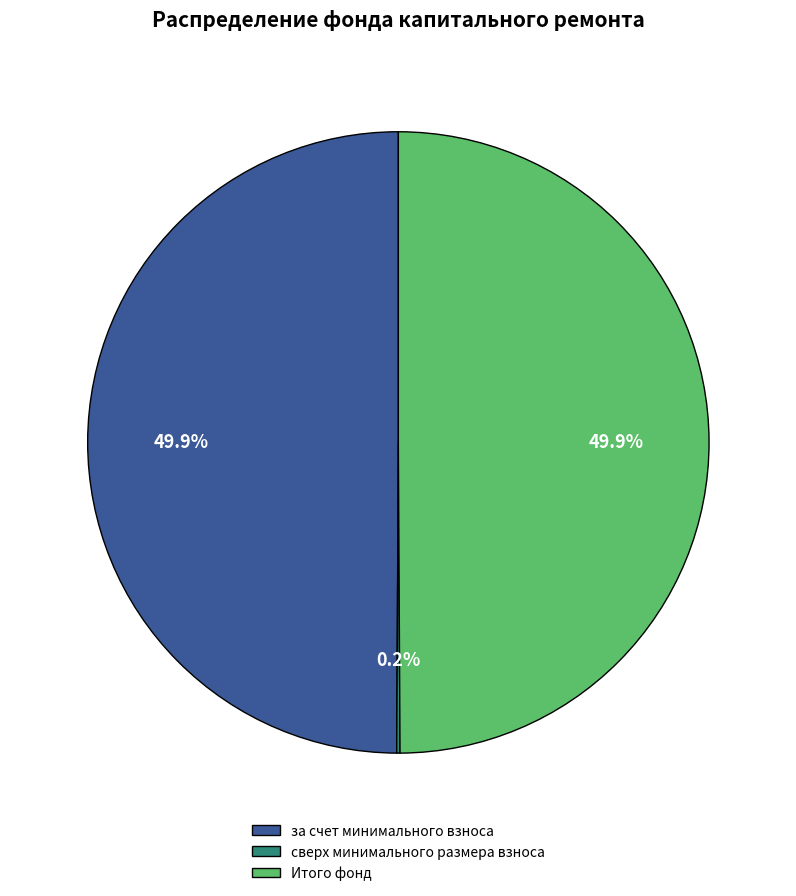

What percentage is NOT represented by за счет минимального взноса?

50.0%